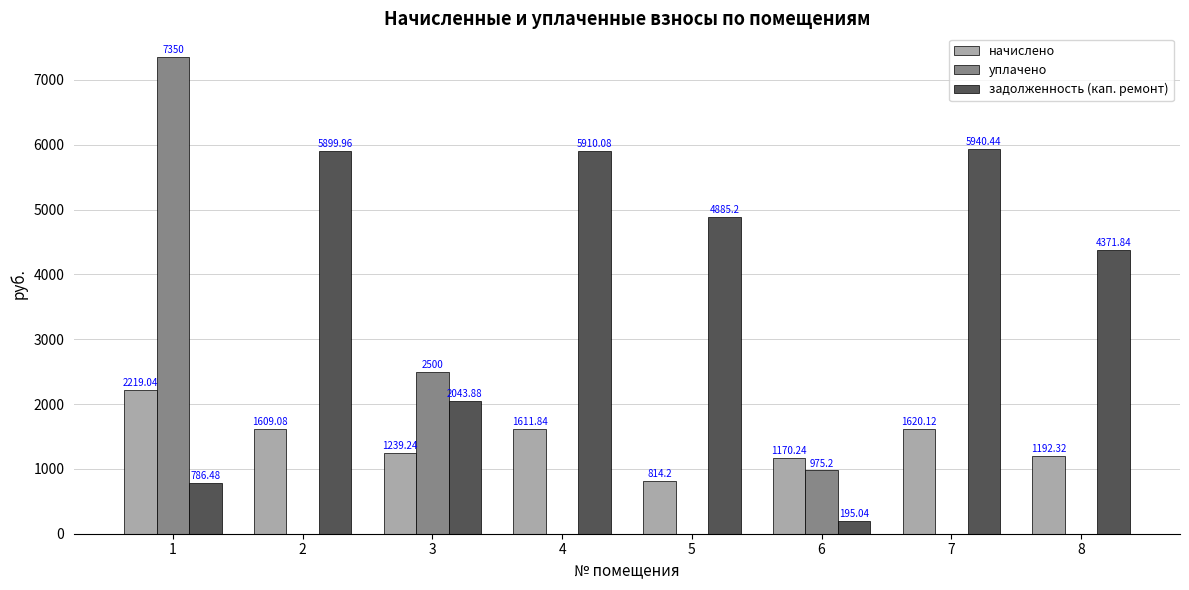

What is the greatest value displayed?

7350.0